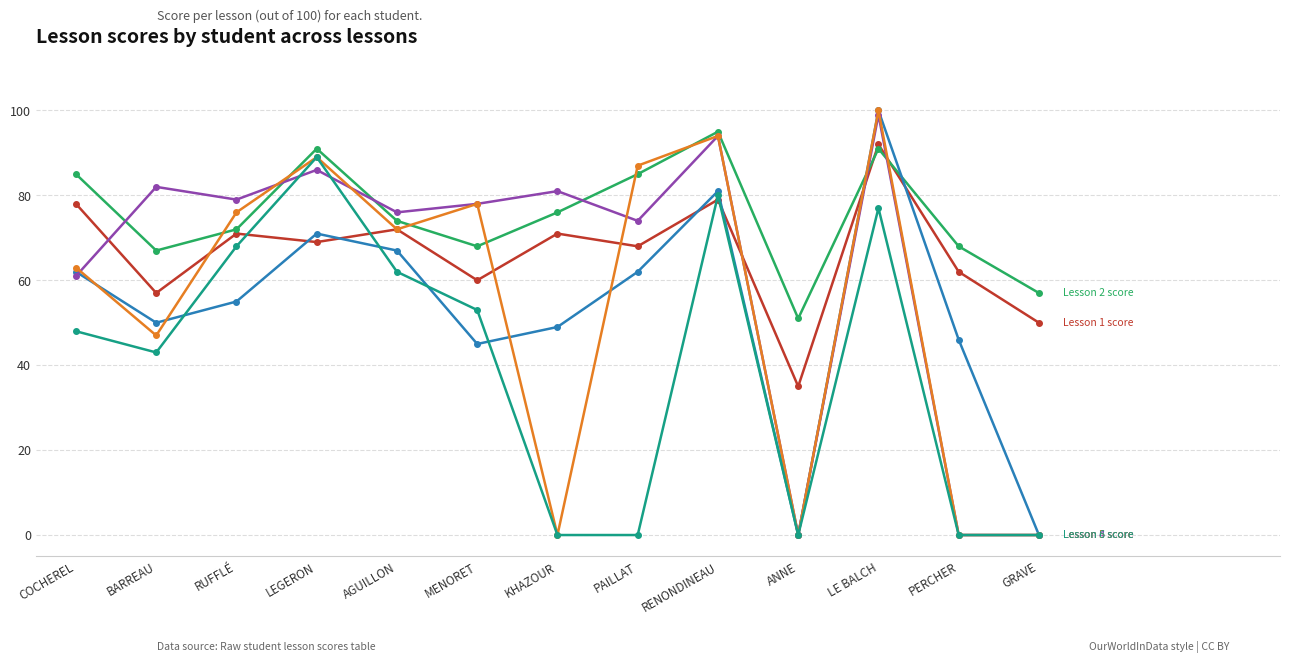

What is the spread (max minus min) of values at AGUILLON?

14